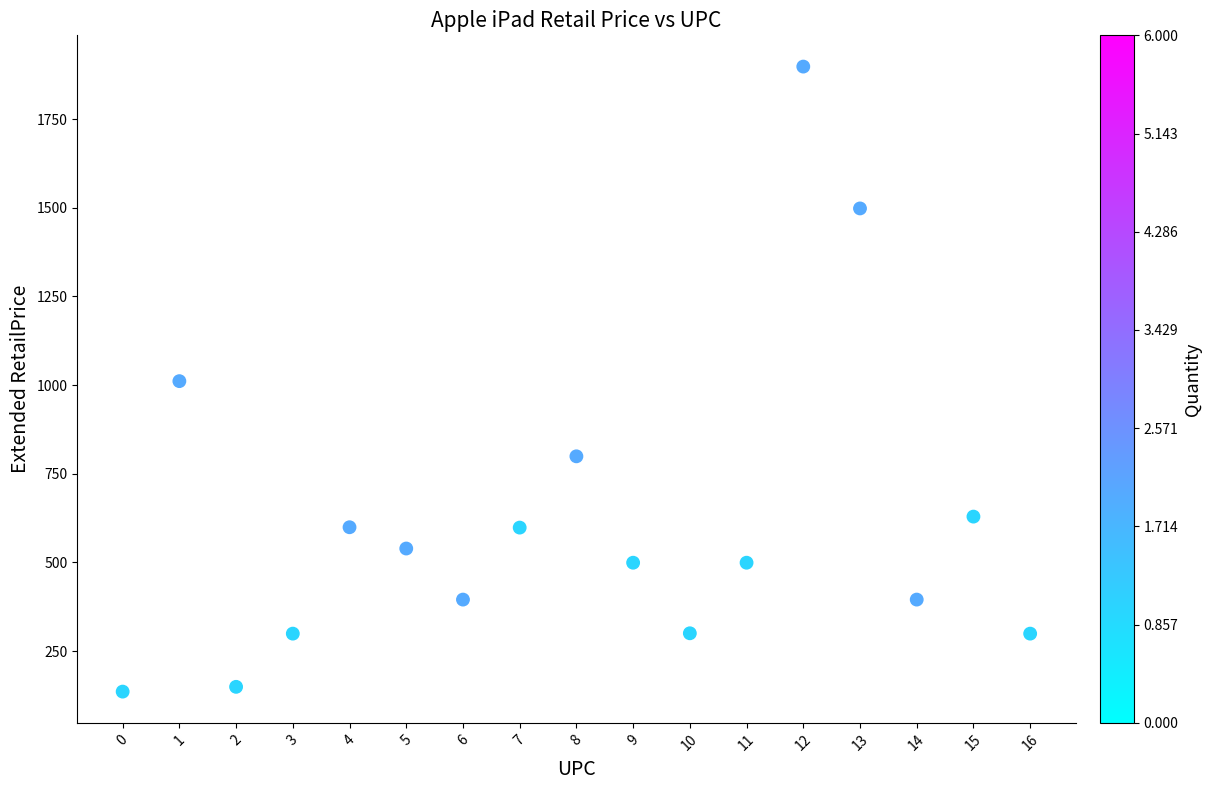

What is the range of Y values (max minus min)?

1762.5